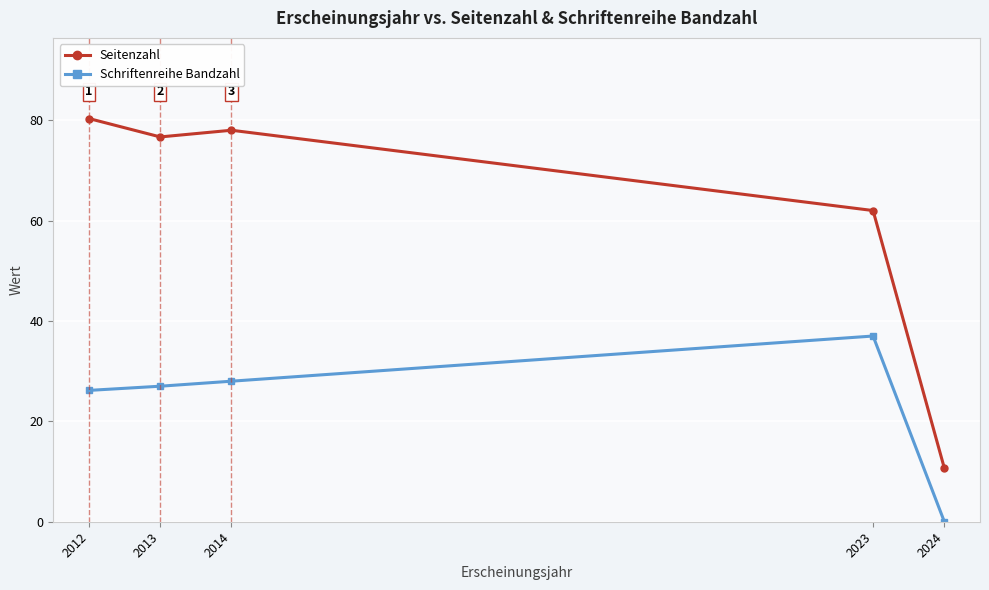

How many lines are shown in the chart?

2